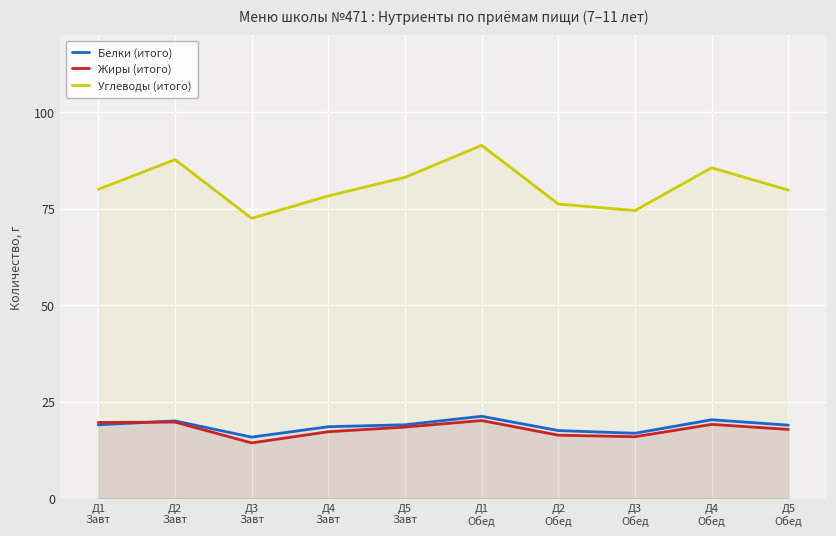

The value of Углеводы (итого) at Д2
Обед is 76.2. True or false?

True